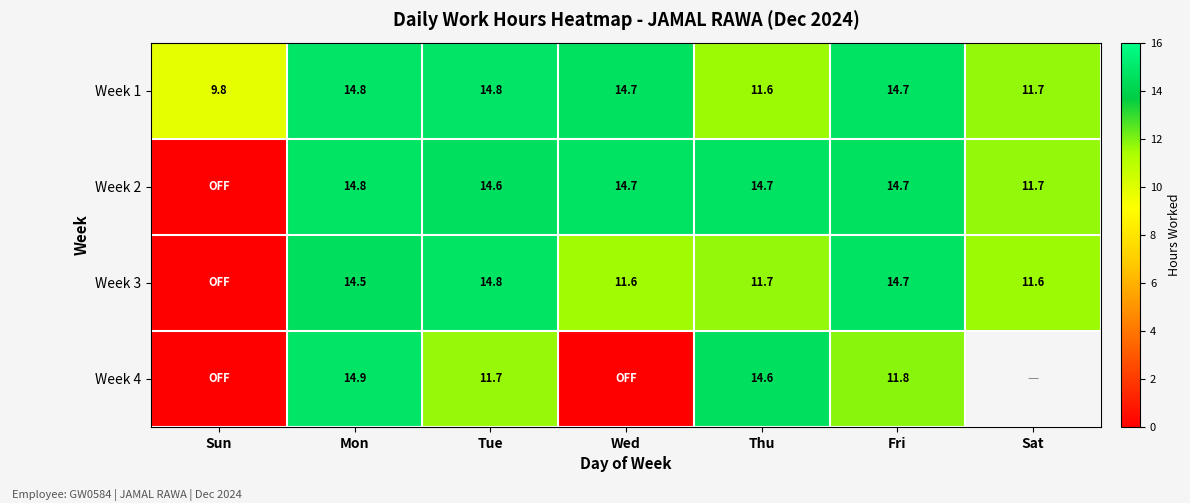

What is the difference between the maximum and minimum values in the Week 1 series?

5.0